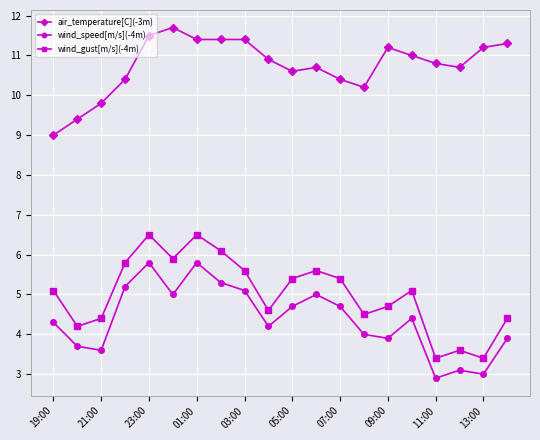

What is the sum of all wind_gust[m/s](-4m) values?

100.2